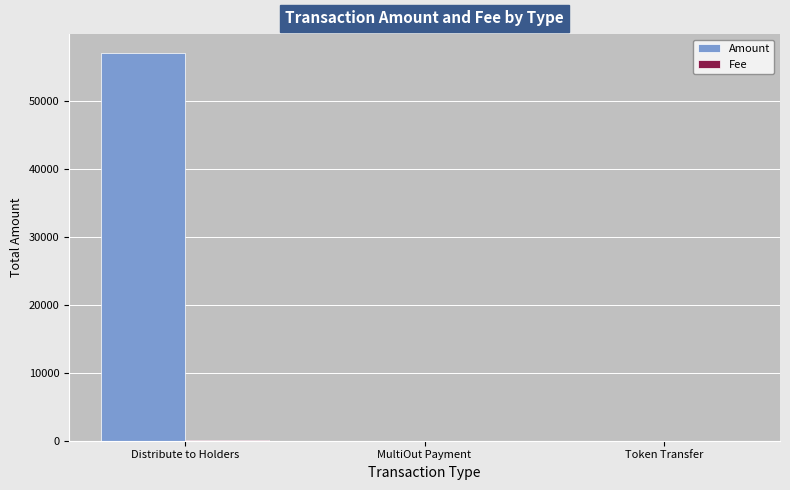

Which label corresponds to the largest value in the chart?

Distribute to Holders